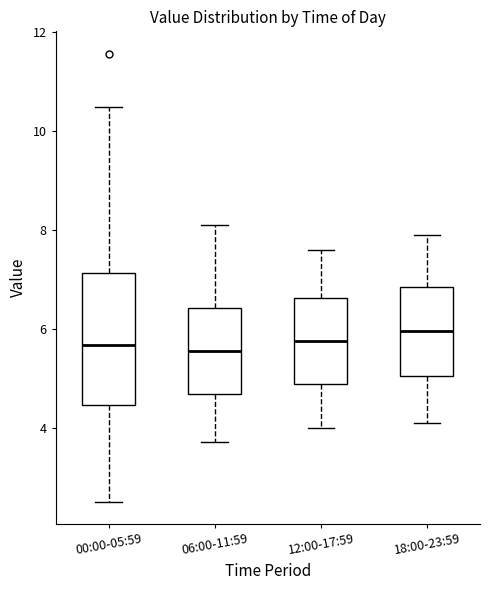

Where is the upper edge of the box for 06:00-11:59 on the y-axis? The values are not printed on the chart, so give them approximately, as read against the axis.

6.4